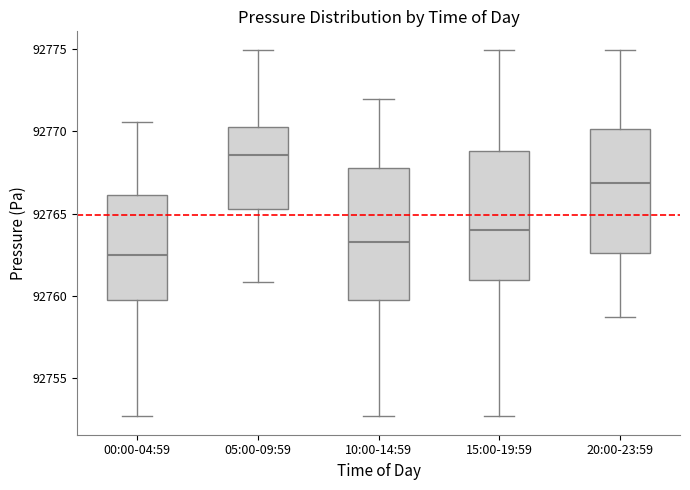

Which box has the highest median line?

05:00-09:59